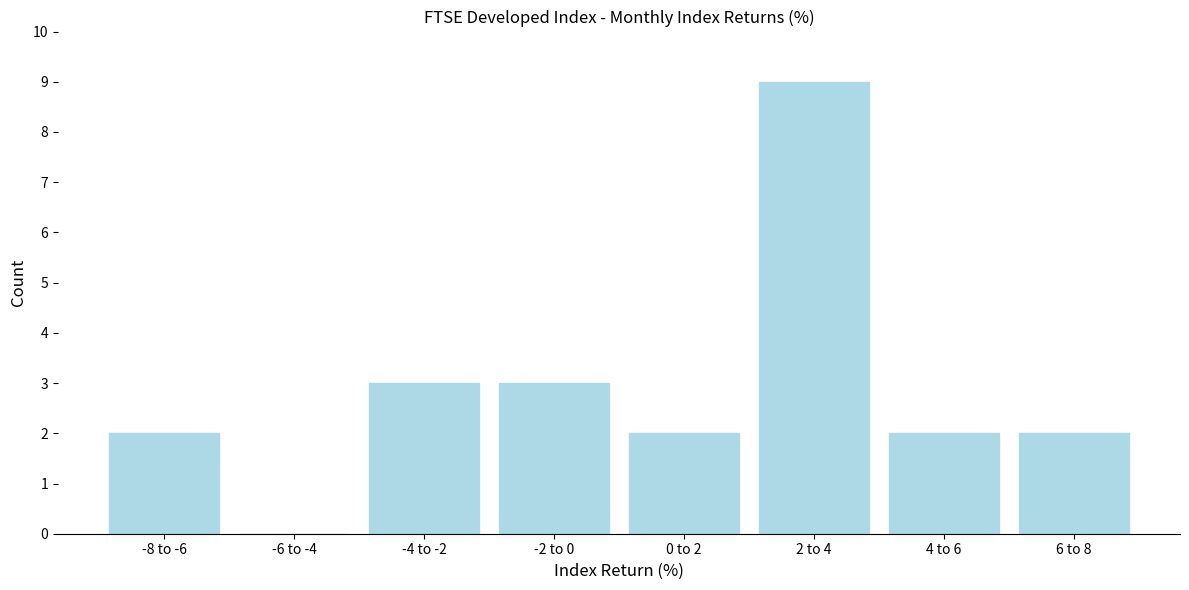

Reading right to left, transcribe all the data shown in this chart.

6 to 8=2	4 to 6=2	2 to 4=9	0 to 2=2	-2 to 0=3	-4 to -2=3	-6 to -4=0	-8 to -6=2